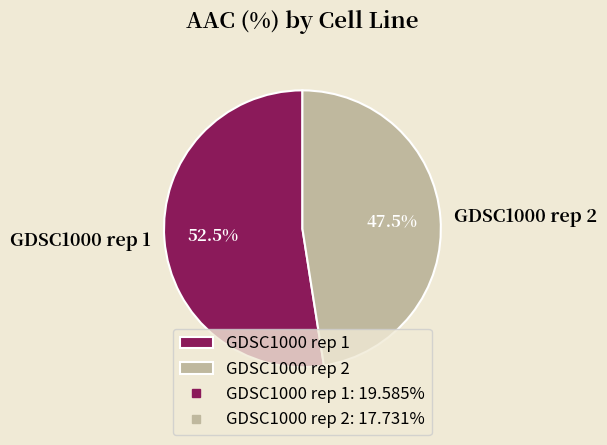

Rank the categories by value from lowest to highest.

GDSC1000 rep 2, GDSC1000 rep 1